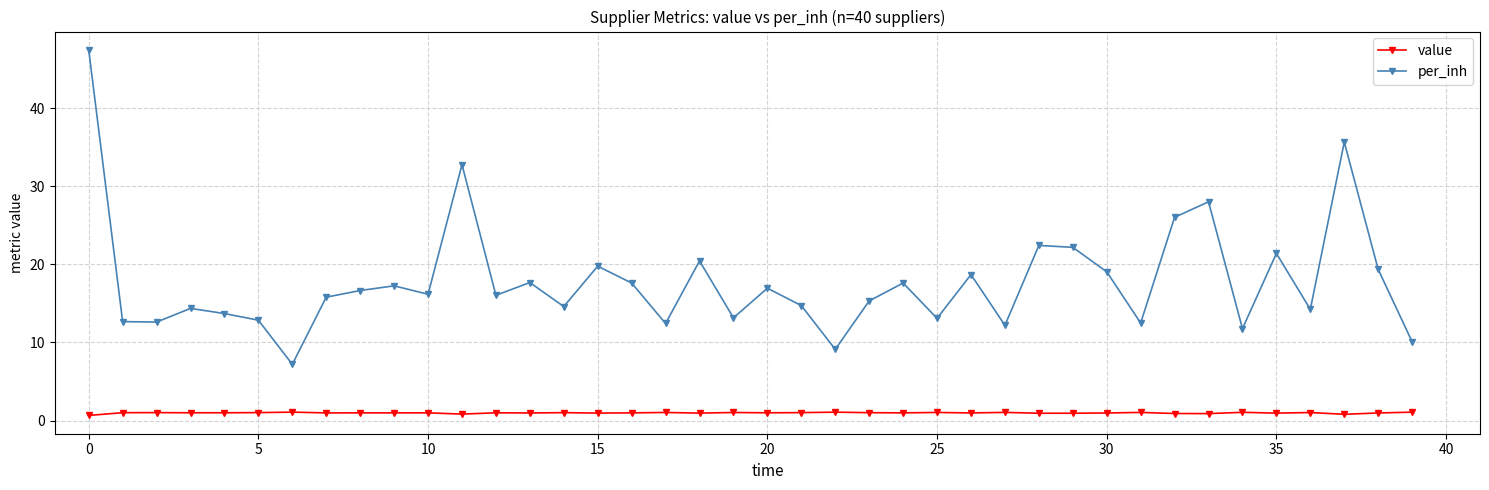

True or false: per_inh and value intersect in this chart.

False